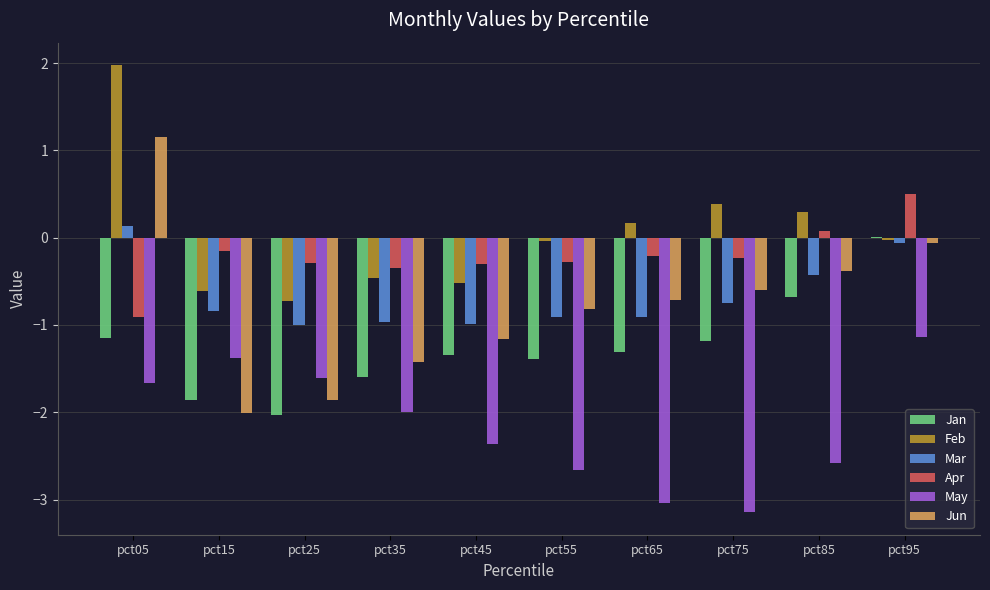

What is the maximum value shown in the chart?

2.0